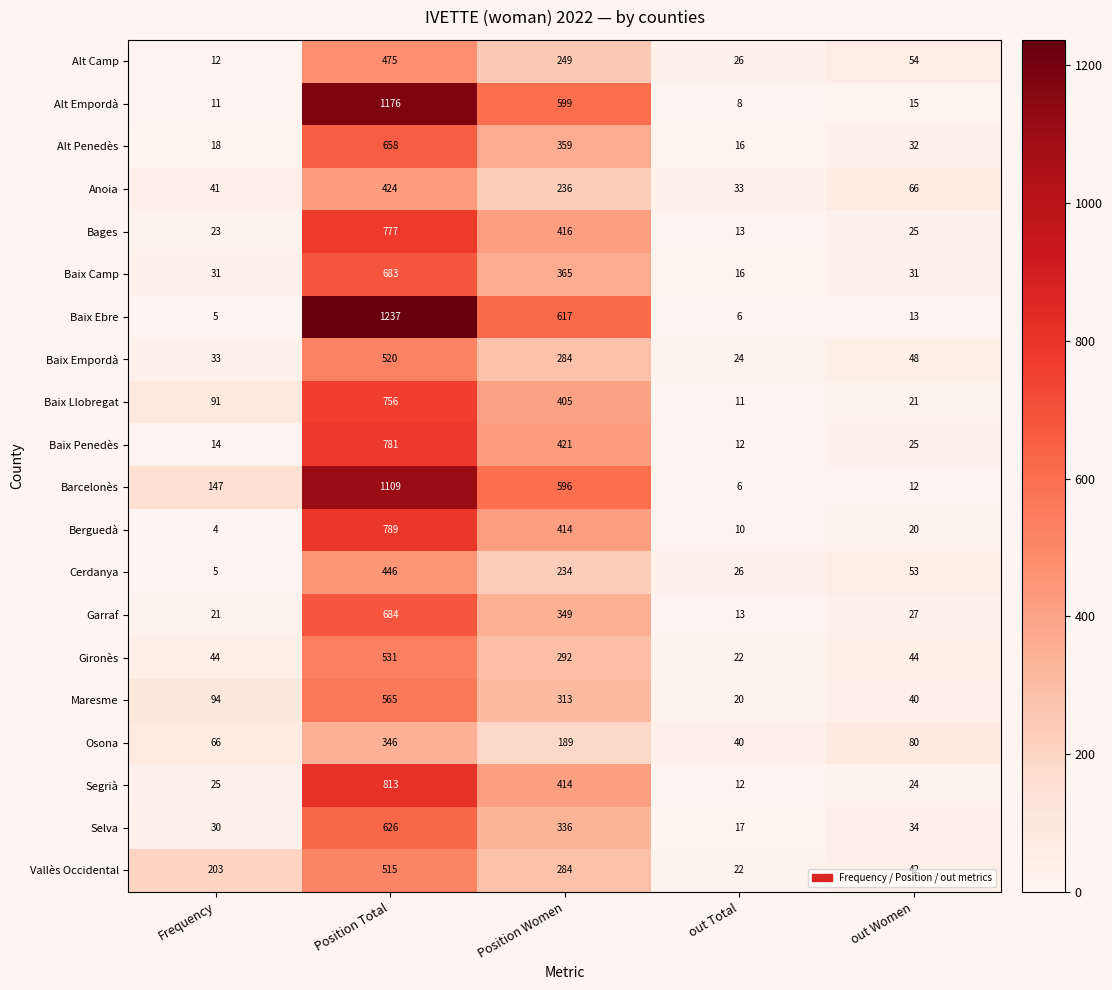

Which series changed the most between Frequency and out Total?

Vallès Occidental